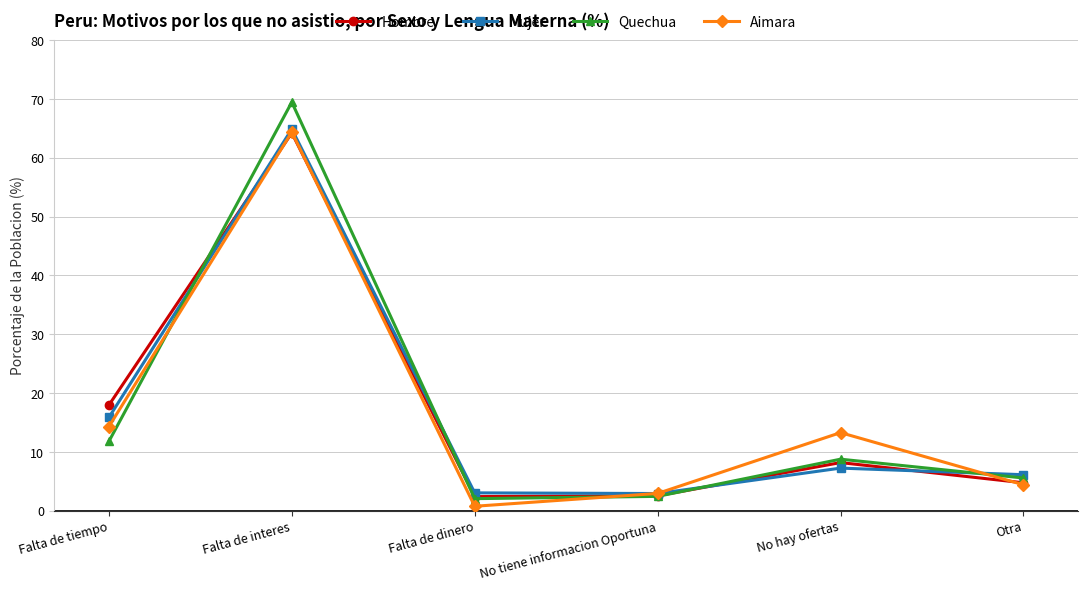

True or false: Aimara and Hombre cross at least once.

True